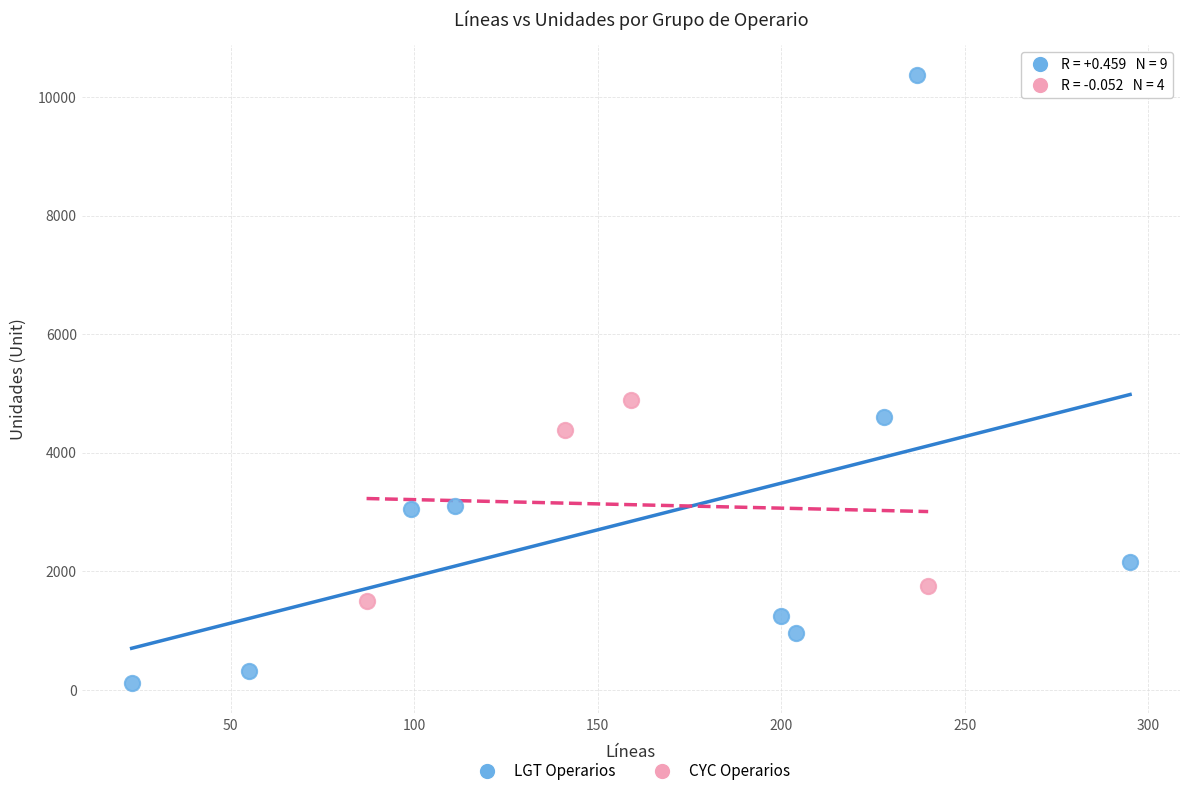

Which series reaches the maximum Y coordinate?

LGT Operarios